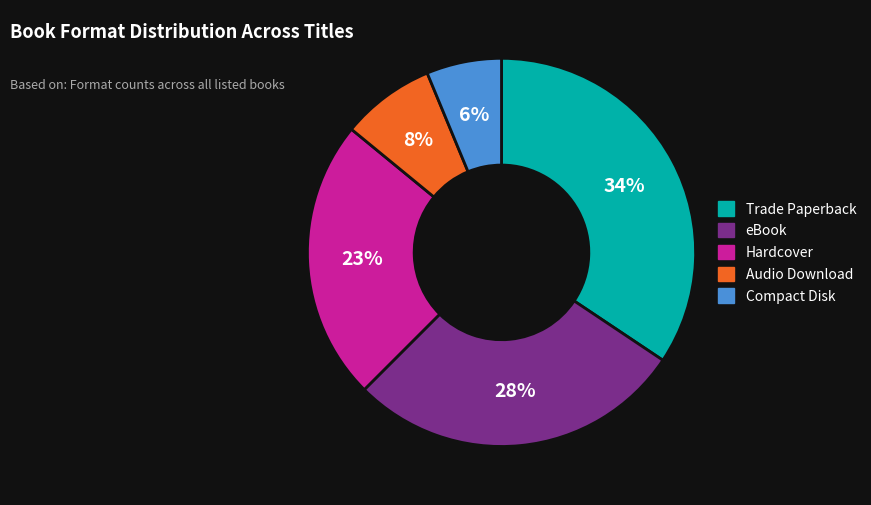

Is there any slice that represents more than half of the pie?

No